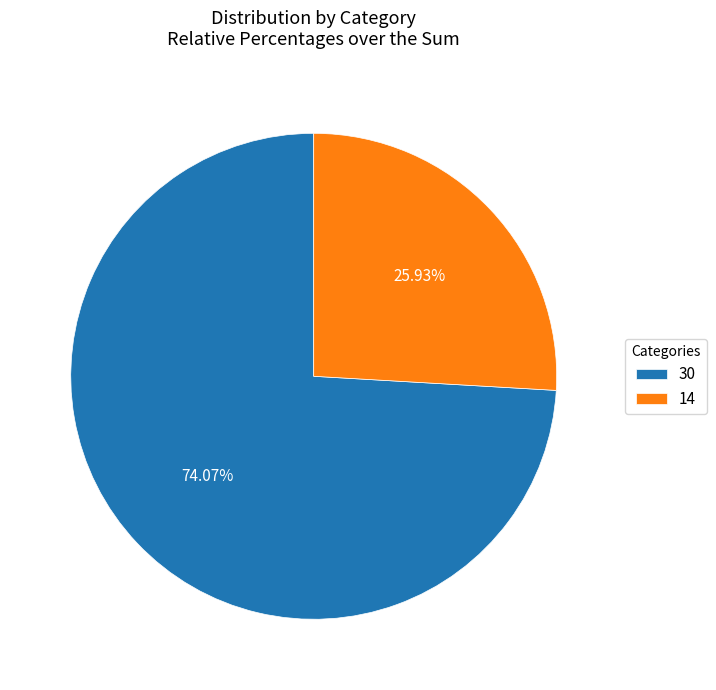

What is the largest slice in the pie chart?

30